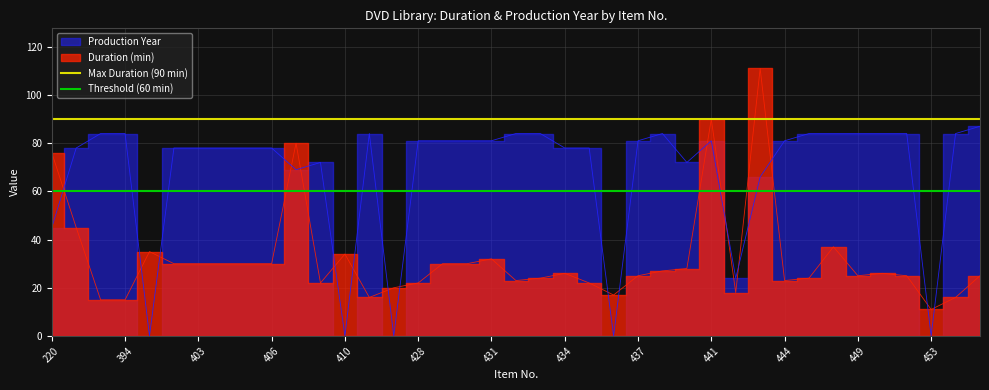

The Max Duration (90 min) series shows 90 at 220. True or false?

True